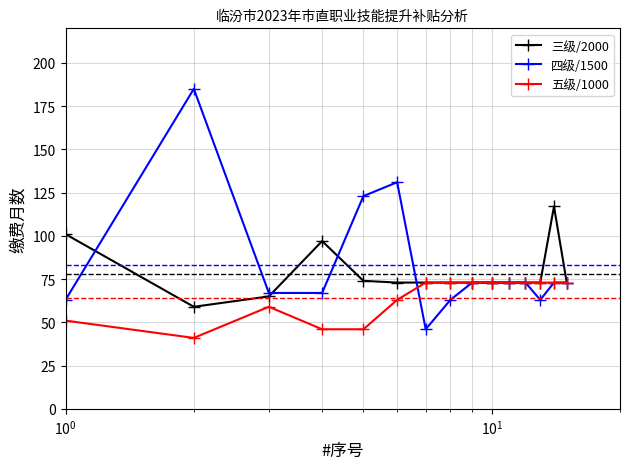

List the series in order of their peak value, lowest first.

五级/1000, 三级/2000, 四级/1500